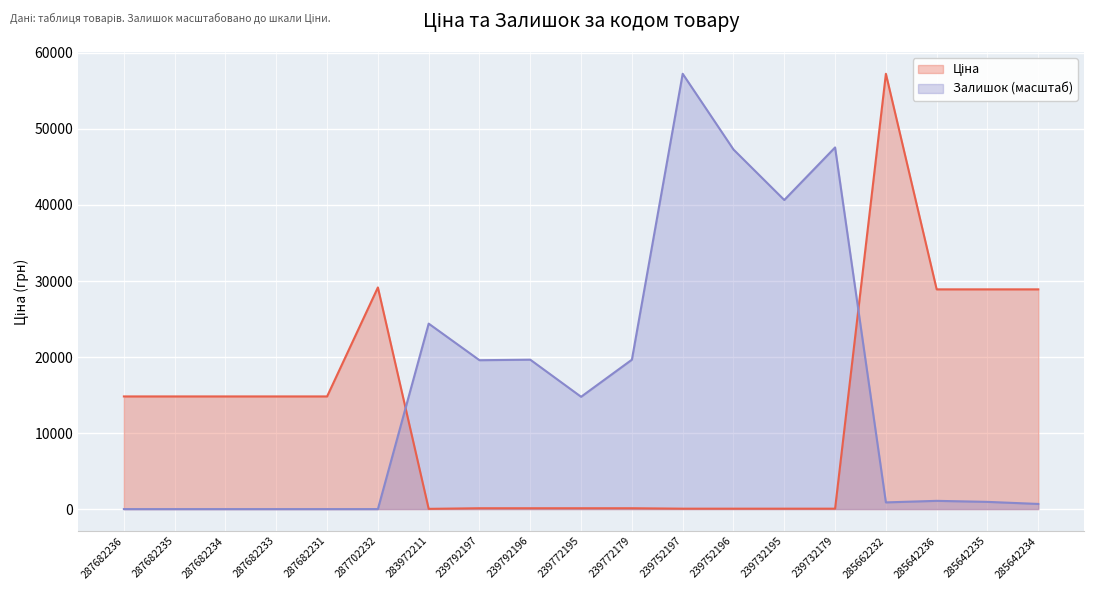

Is it true that Залишок equals 18765.2 at 287682235?

False